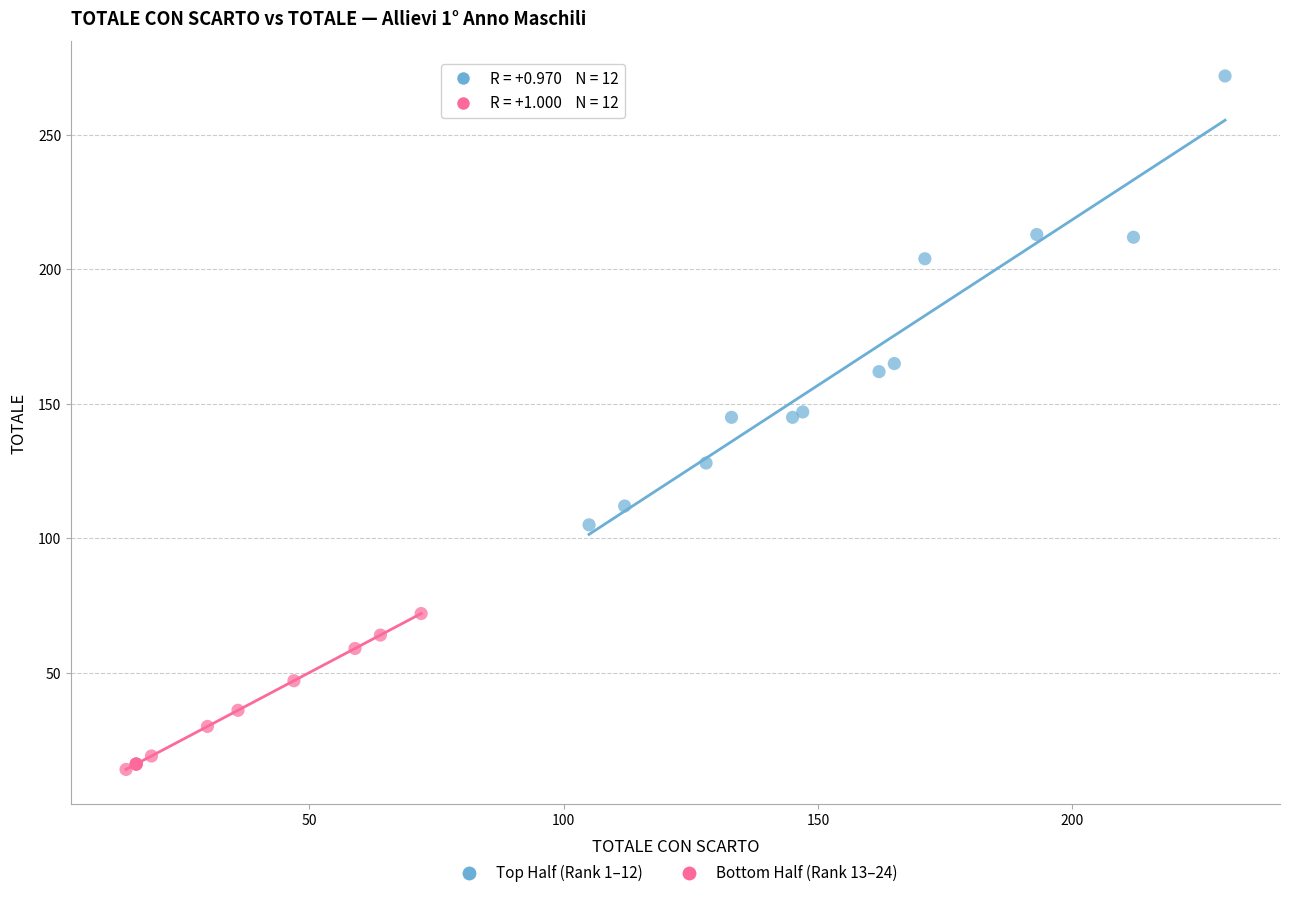

Which series has the largest Y range (max minus min)?

Top Half (Rank 1–12)